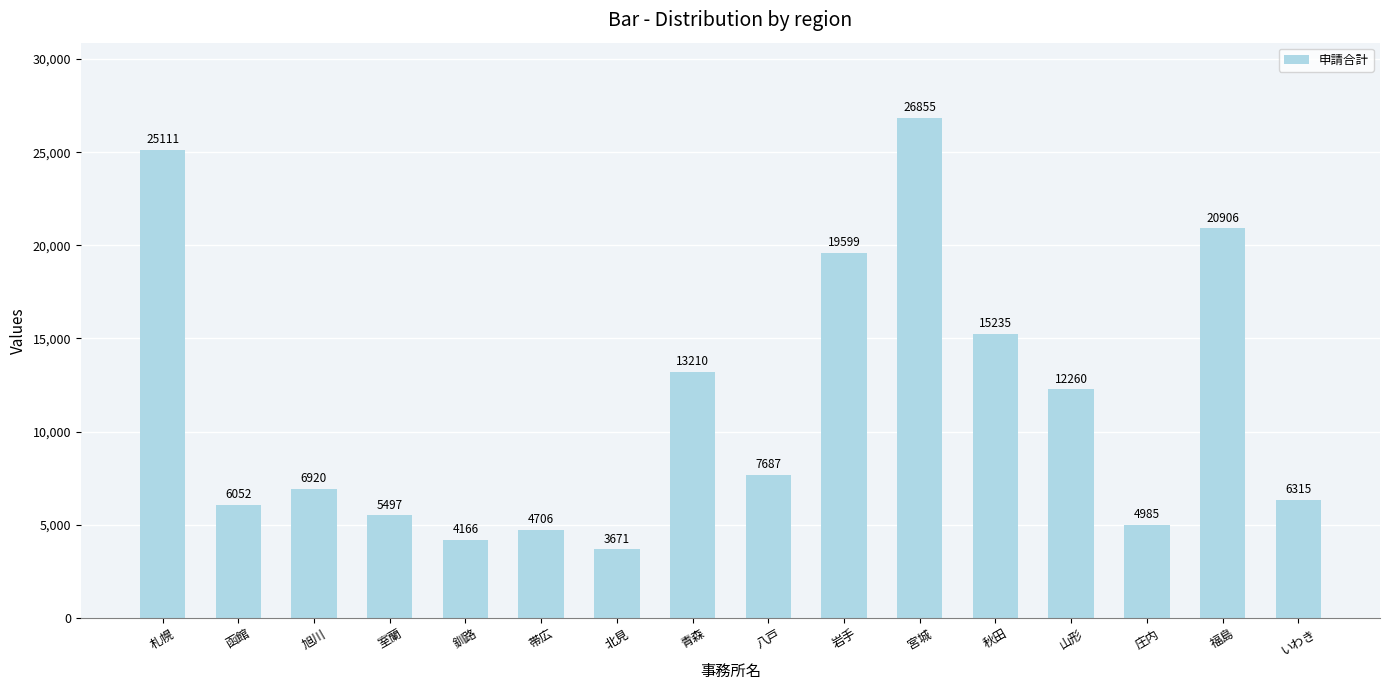

What is the greatest value displayed?

26855